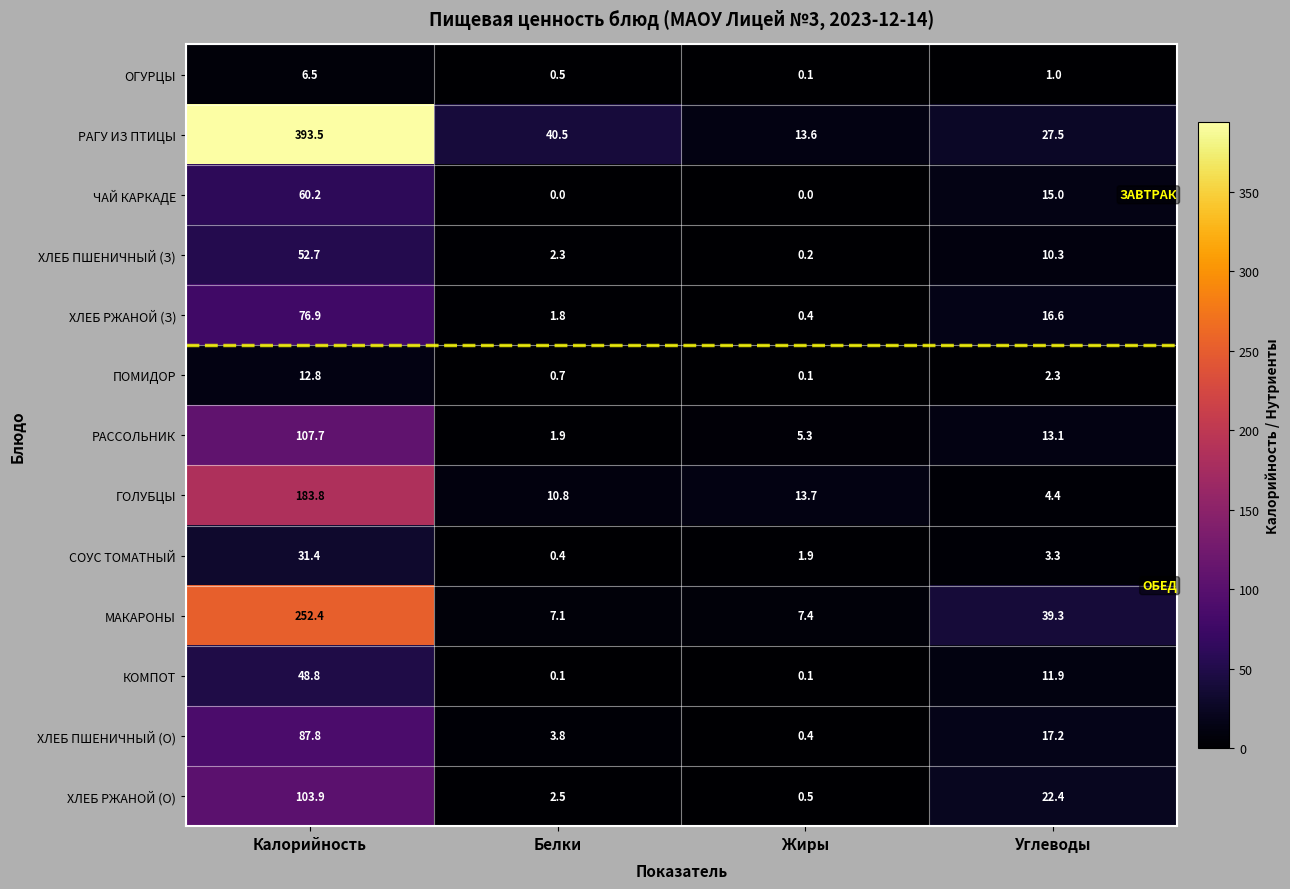

Between Жиры and Углеводы, which series saw the biggest shift?

МАКАРОНЫ